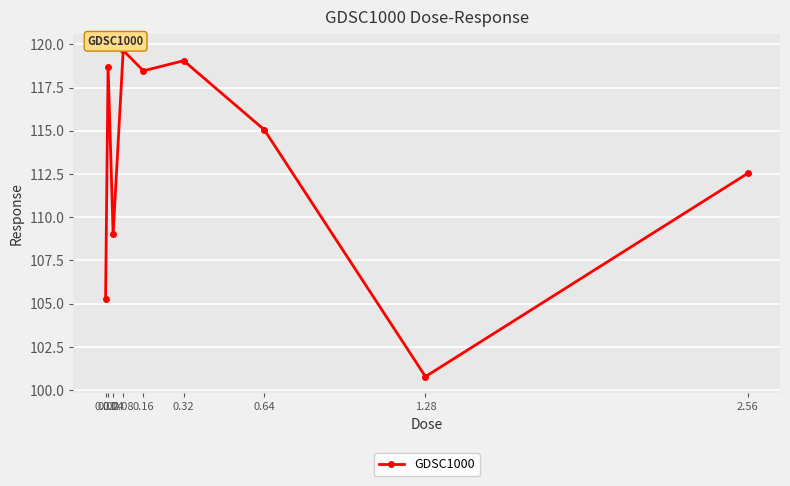

At which category does the data reach its first local valley?

0.04